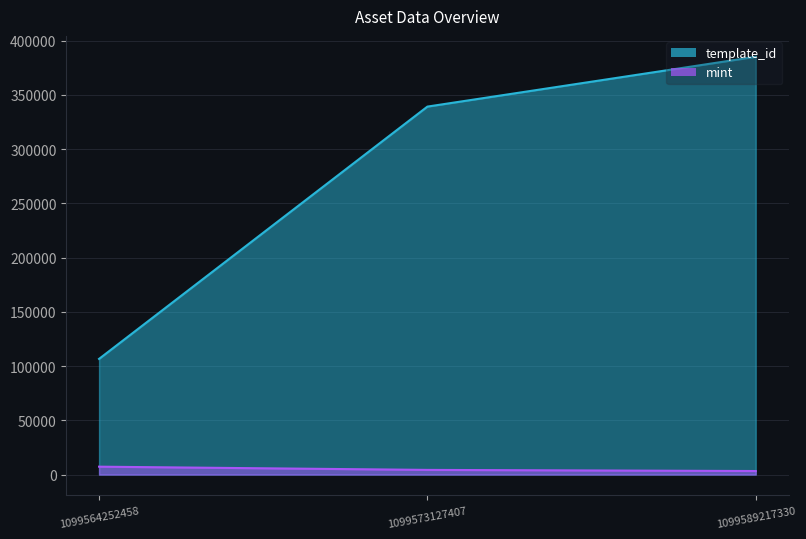

Which series changed the most between 1099564252458 and 1099573127407?

template_id